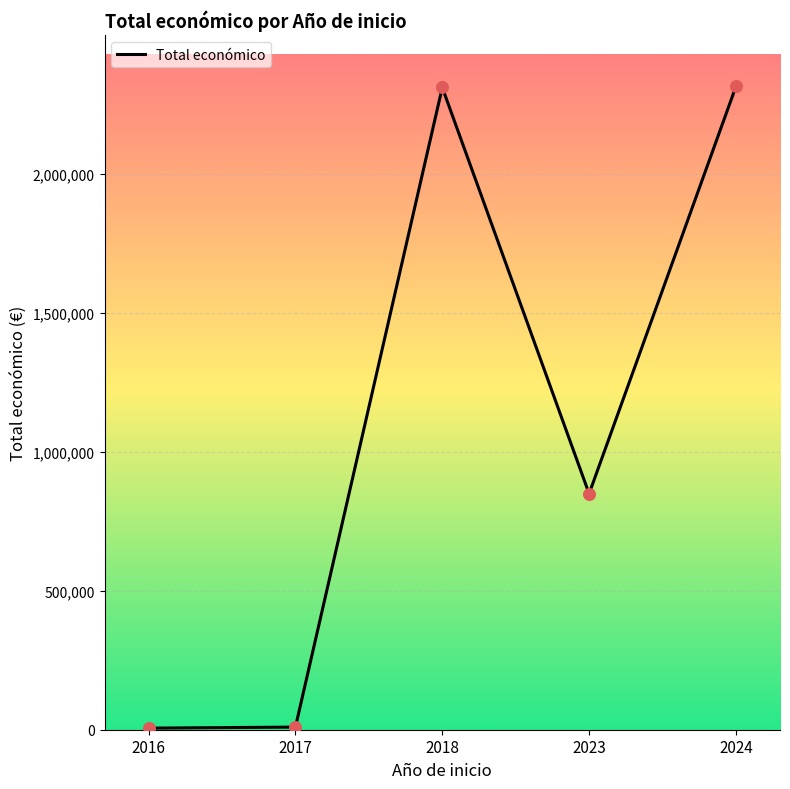

What is the change in value from 2016 to 2023?

+843209